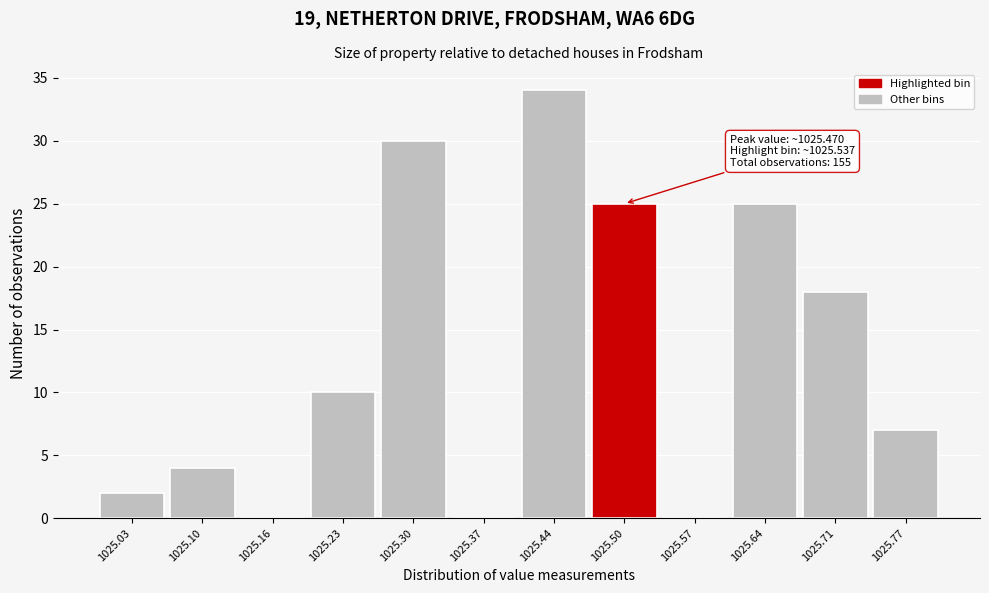

Reading left to right, transcribe all the data shown in this chart.

1025.03=2	1025.10=4	1025.16=0	1025.23=10	1025.30=30	1025.37=0	1025.44=34	1025.50=25	1025.57=0	1025.64=25	1025.71=18	1025.77=7